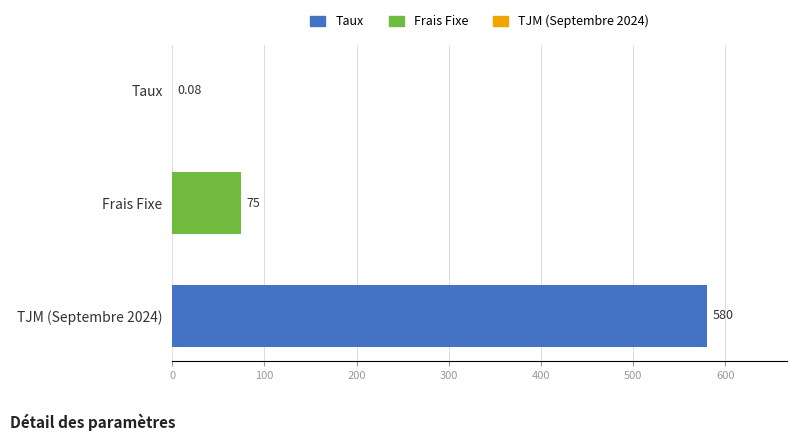

Between TJM (Septembre 2024) and Taux, which is larger?

TJM (Septembre 2024)